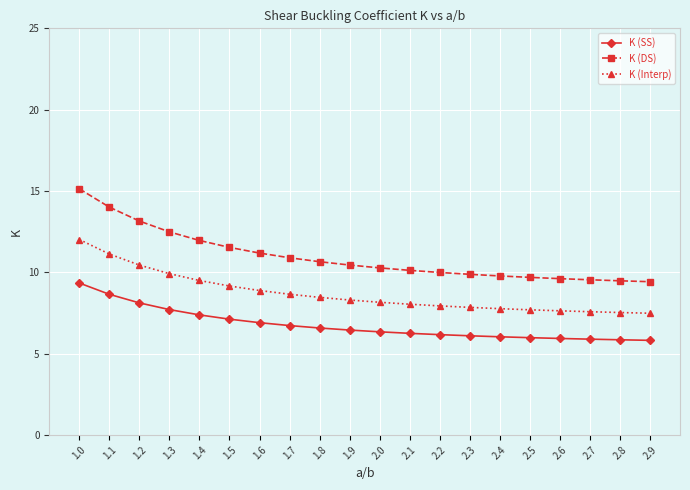

What is the sum of the K (Interp) values at 1.6 and 2.5?

16.6